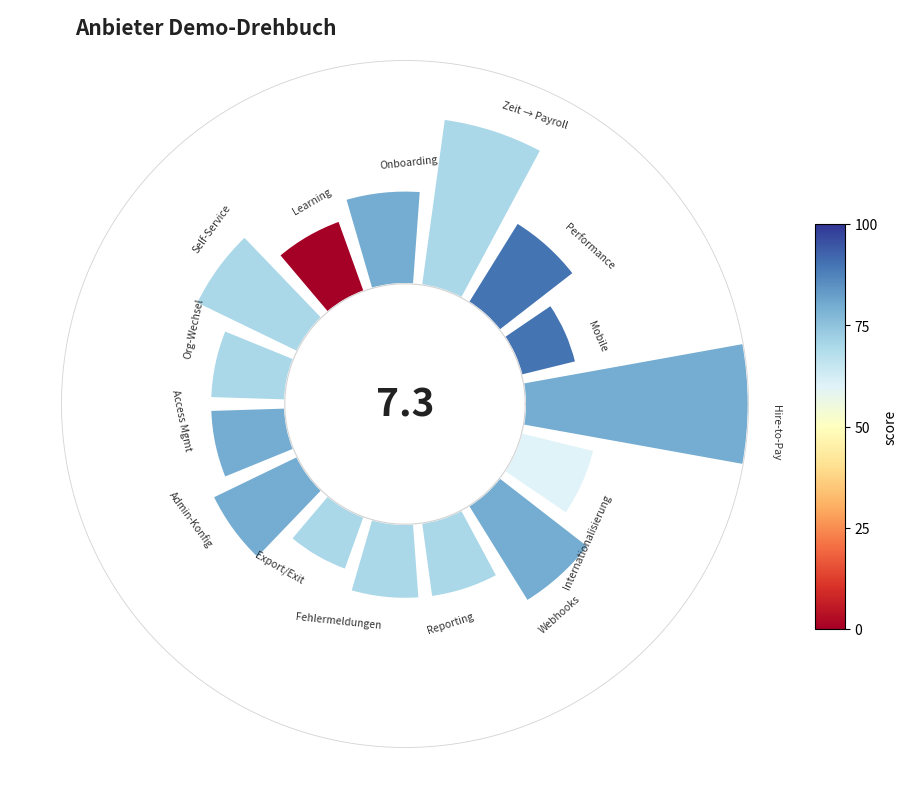

How many slices are in this pie chart?

15